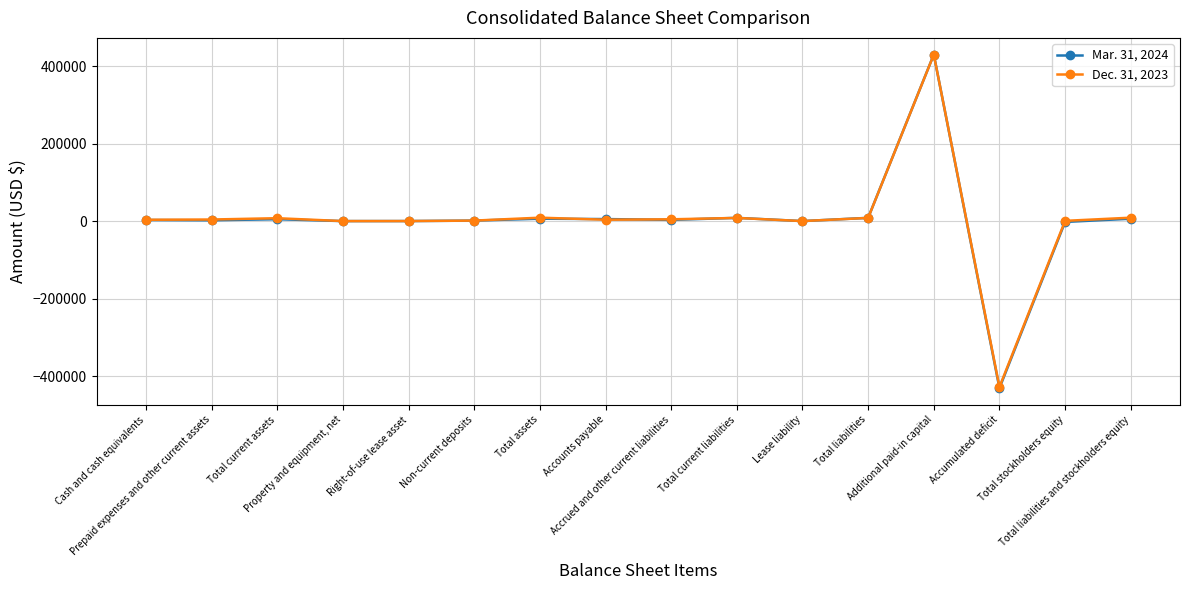

At Total current assets, list the series in order from largest to smallest.

Dec. 31, 2023, Mar. 31, 2024